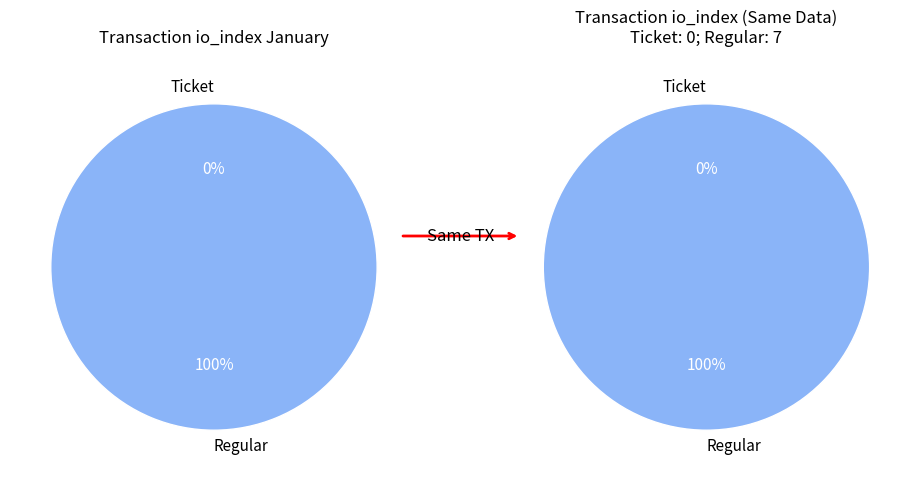

To the nearest percent, what portion does Regular represent?

100%